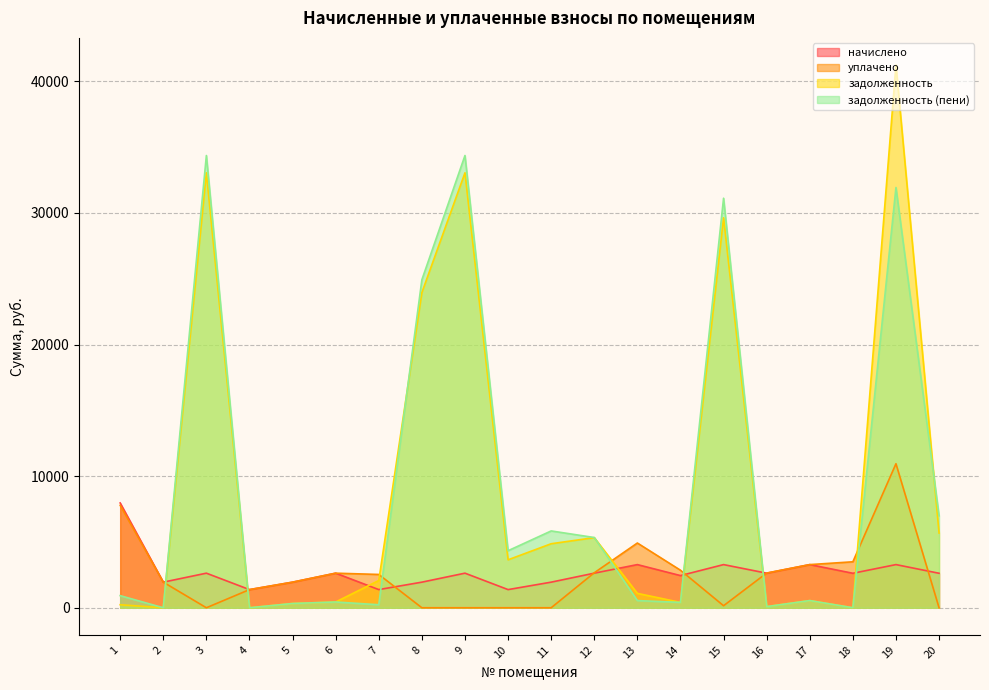

The value of задолженность at 19 is 41241.0. True or false?

True